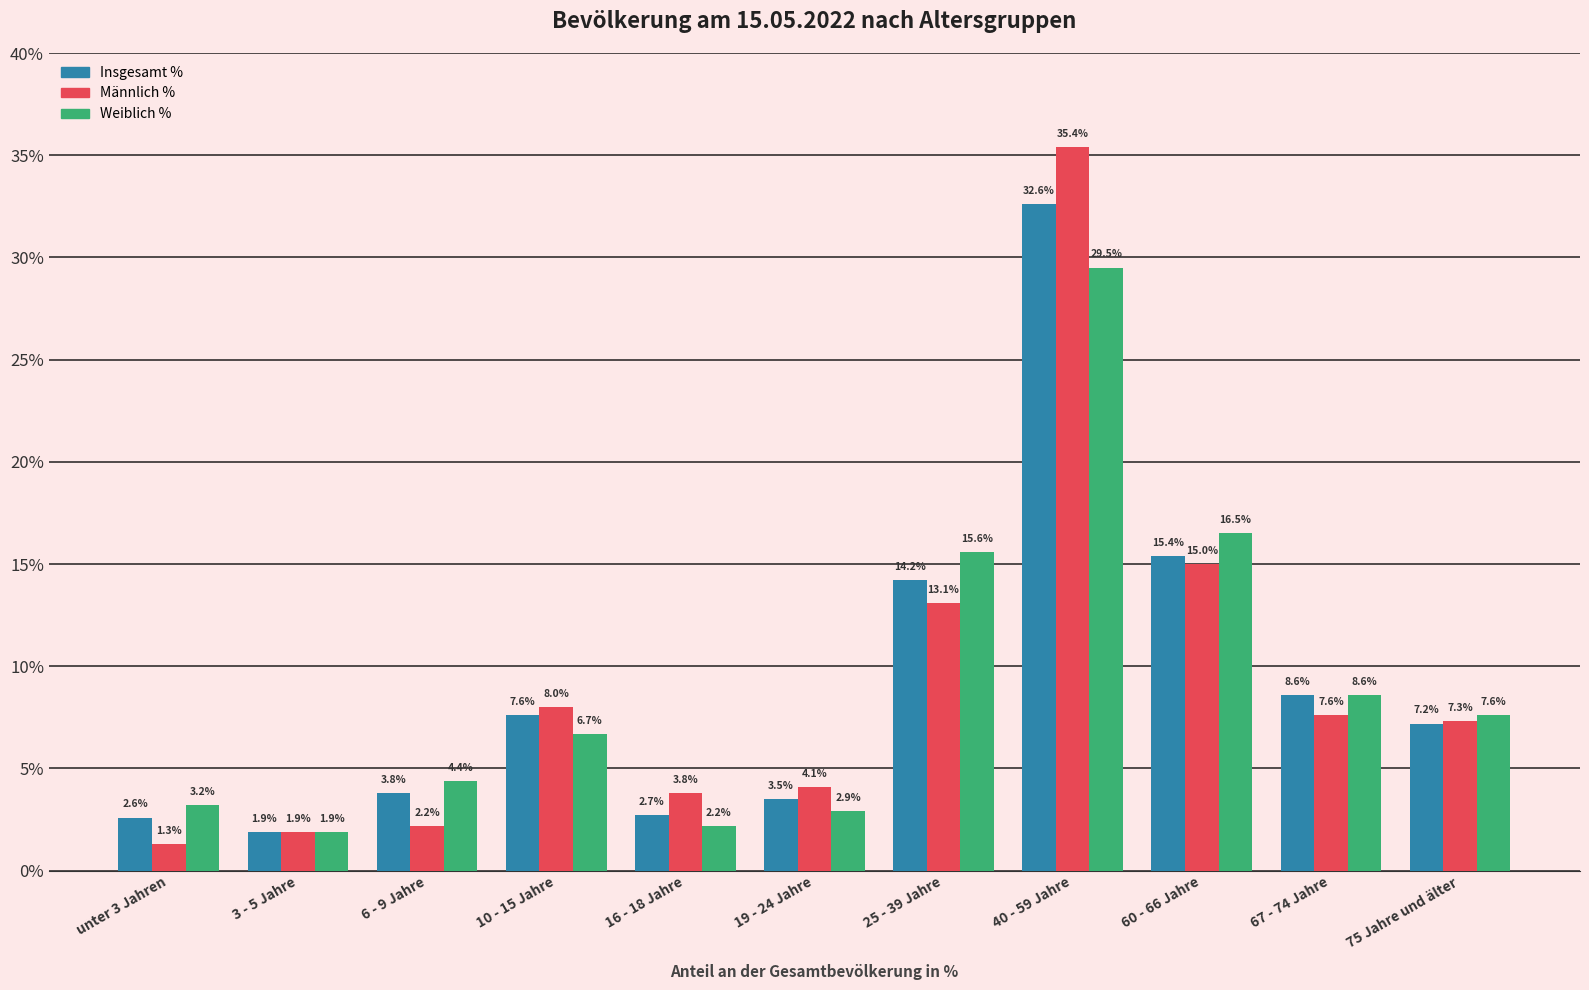

The value of Weiblich % at 10 - 15 Jahre is 2.0. True or false?

False